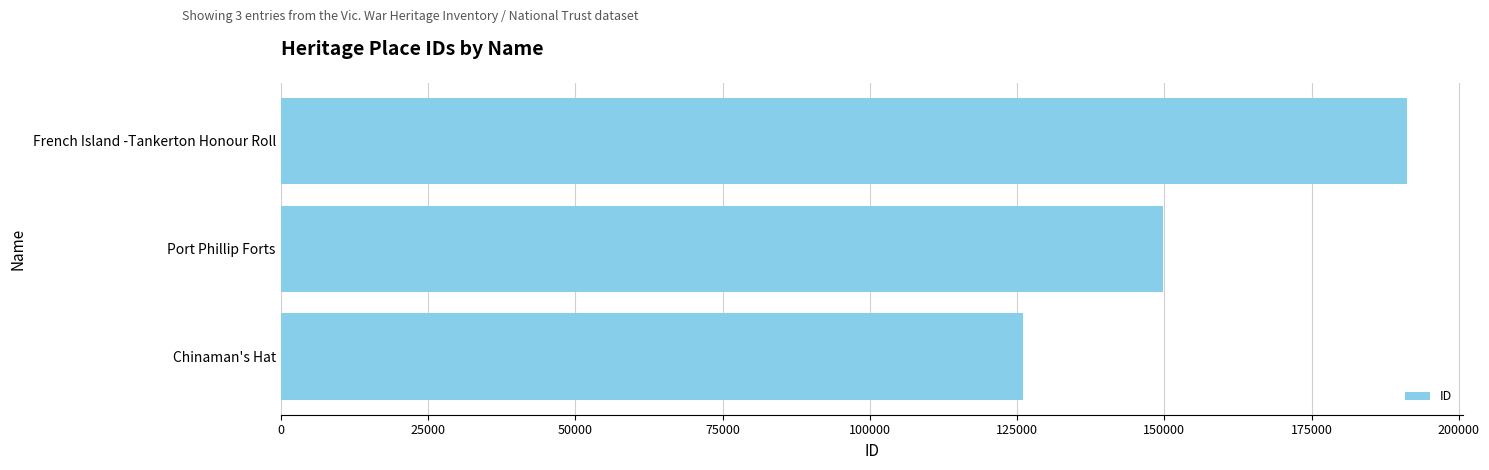

Are the bars horizontal?

Yes